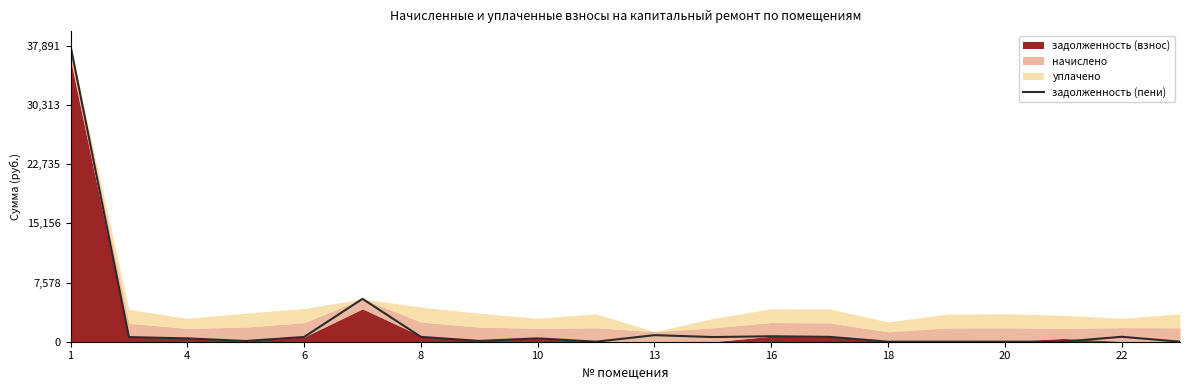

What is the difference between the second highest and minimum values?

5493.5